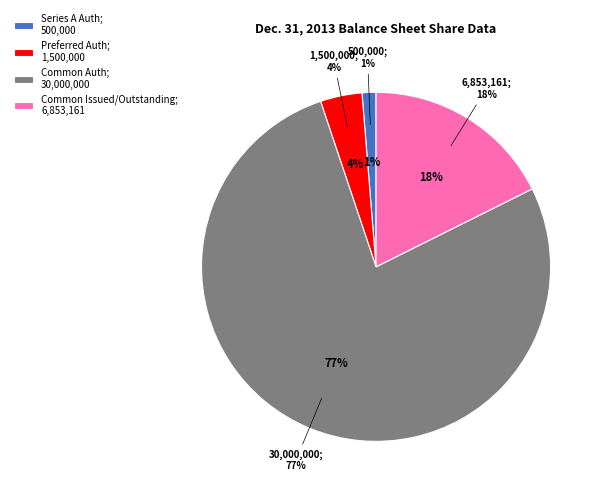

Is there a majority slice in this chart?

Yes